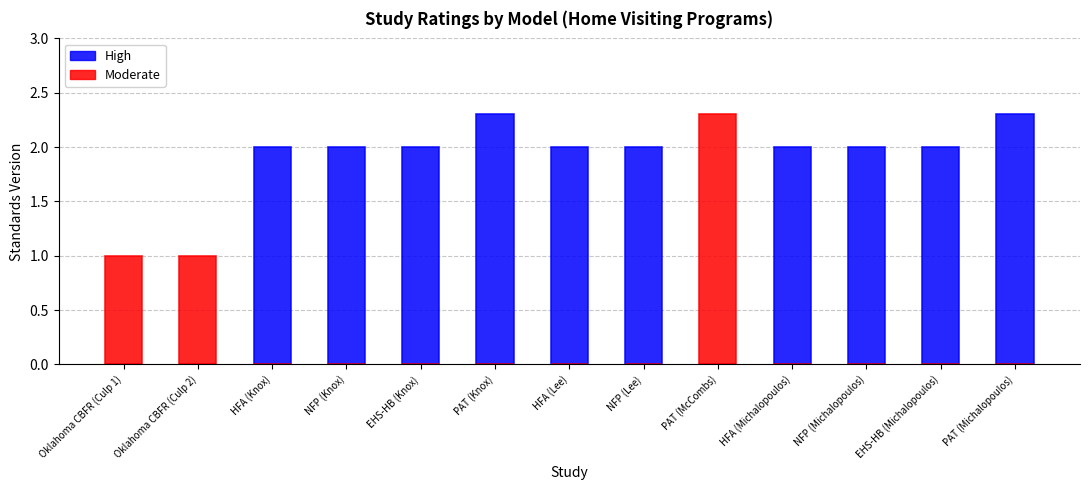

Which label corresponds to the smallest value in the chart?

Oklahoma CBFR (Culp 1)